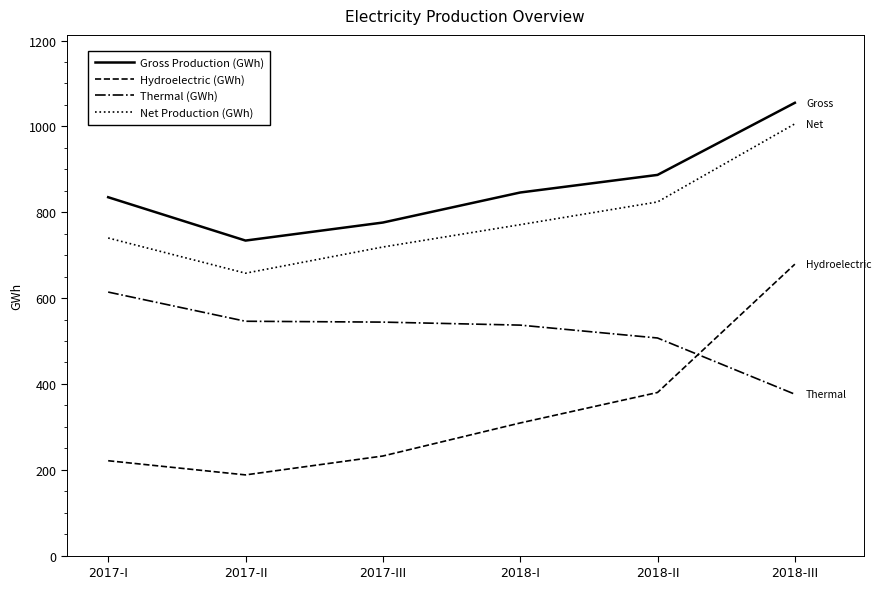

What is the difference between the Hydroelectric (GWh) values at 2017-III and 2018-I?

77